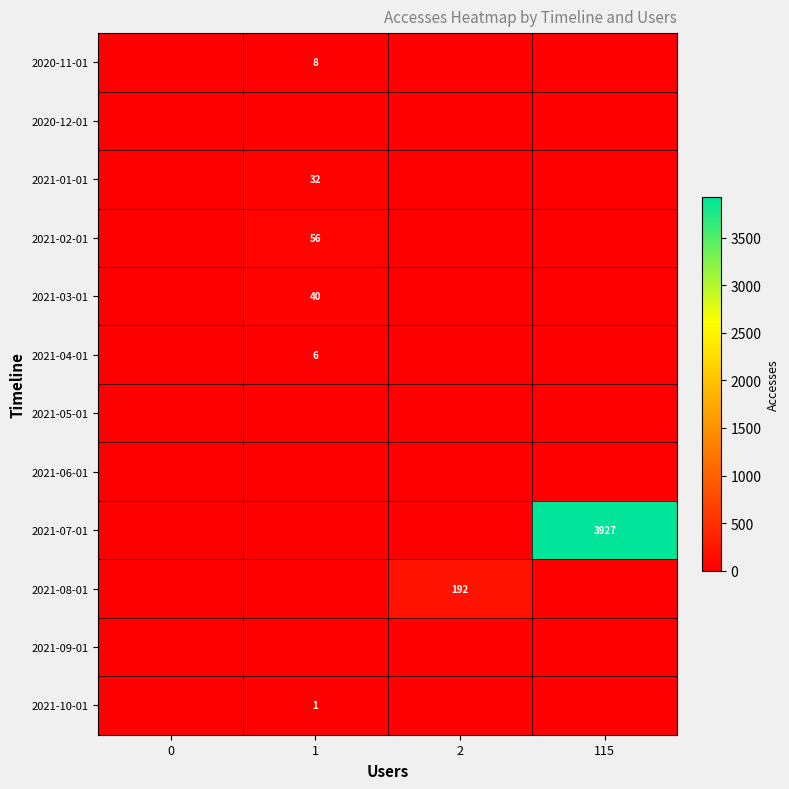

Read the 2021-04-01 value at 1.

6